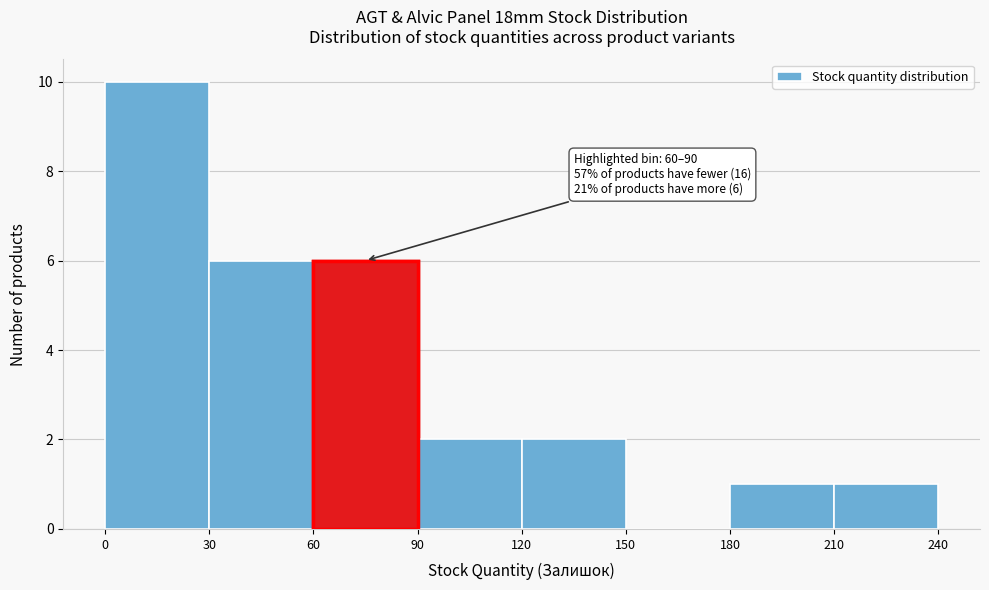

Which range on the x-axis has the tallest bar?

0 to 30